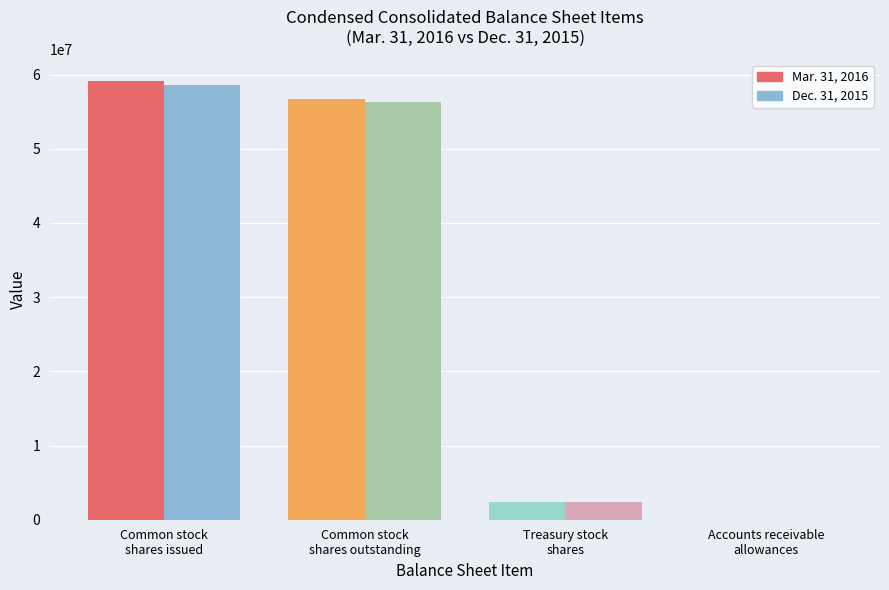

Reading left to right, list all the values displayed in this chart.

Mar. 31, 2016: 59099000	56760000	2339000	1342
Dec. 31, 2015: 58612000	56273000	2339000	1310